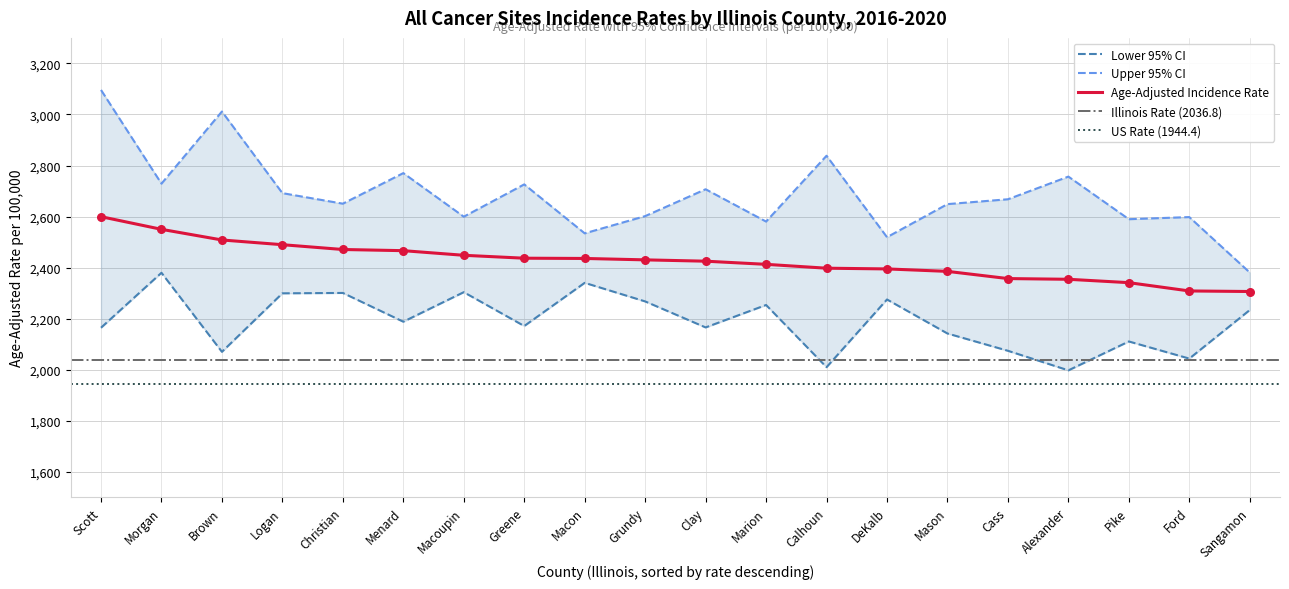

Which series has the largest total across all categories?

Upper 95% CI